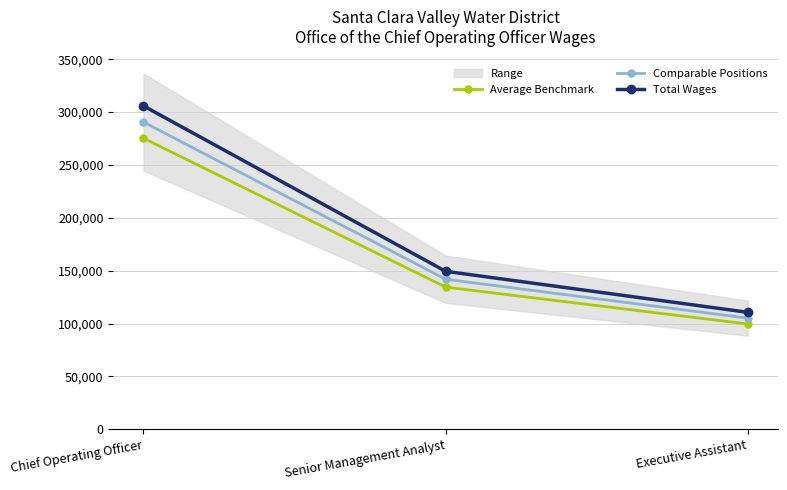

Which series has the largest total across all categories?

Total Wages